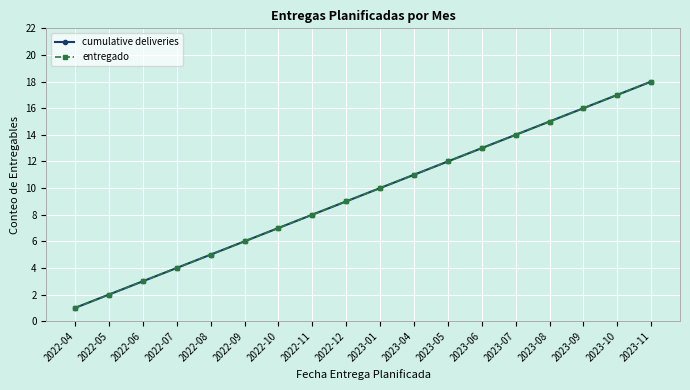

At which label does entregado reach its minimum?

2022-04